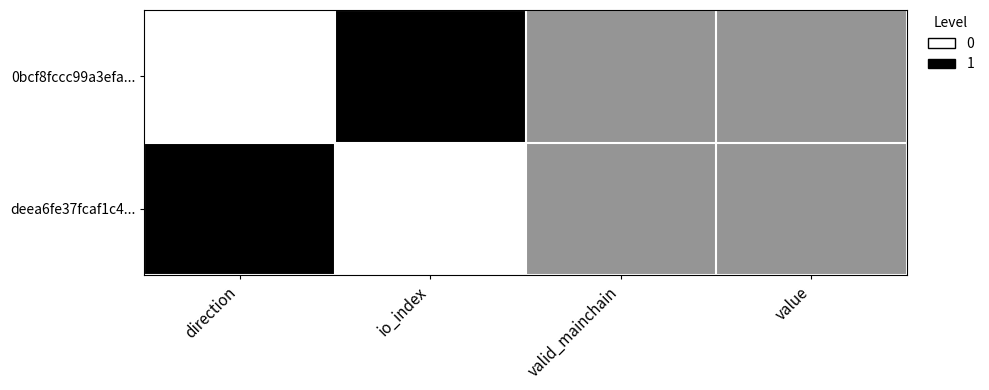

What is the difference between the highest and lowest values at io_index?

1.0